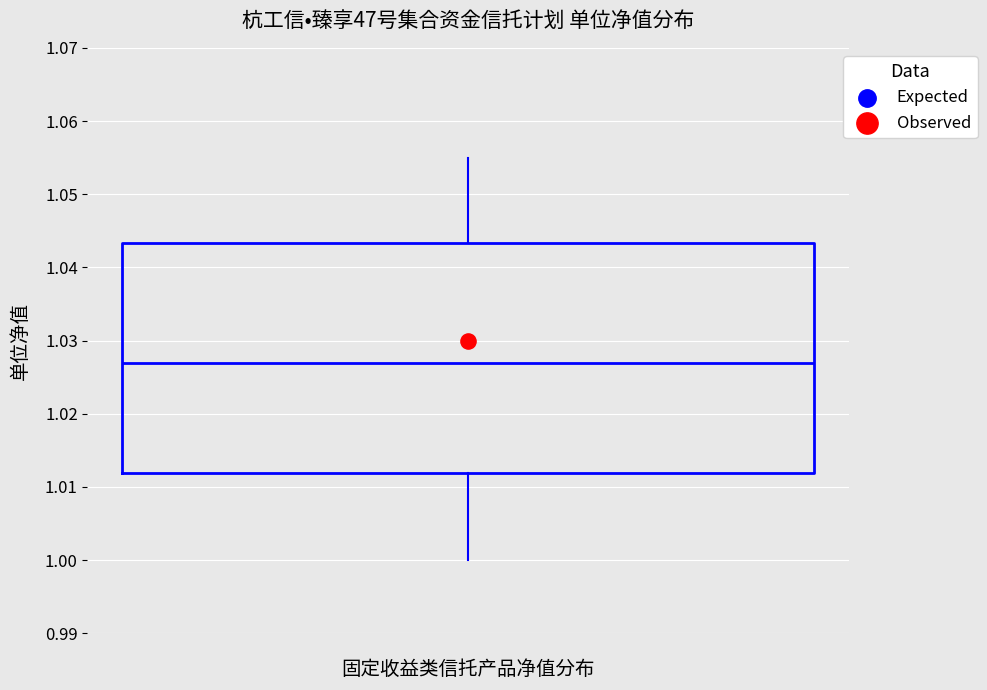

Transcribe this box plot: give where the median line is, the range the box spans, and where the two whiskers end, as read against the y-axis. The values are not printed on the chart, so give them approximately, as read against the axis.

median 1.027, box 1.012 to 1.043, whiskers 1.000 to 1.055